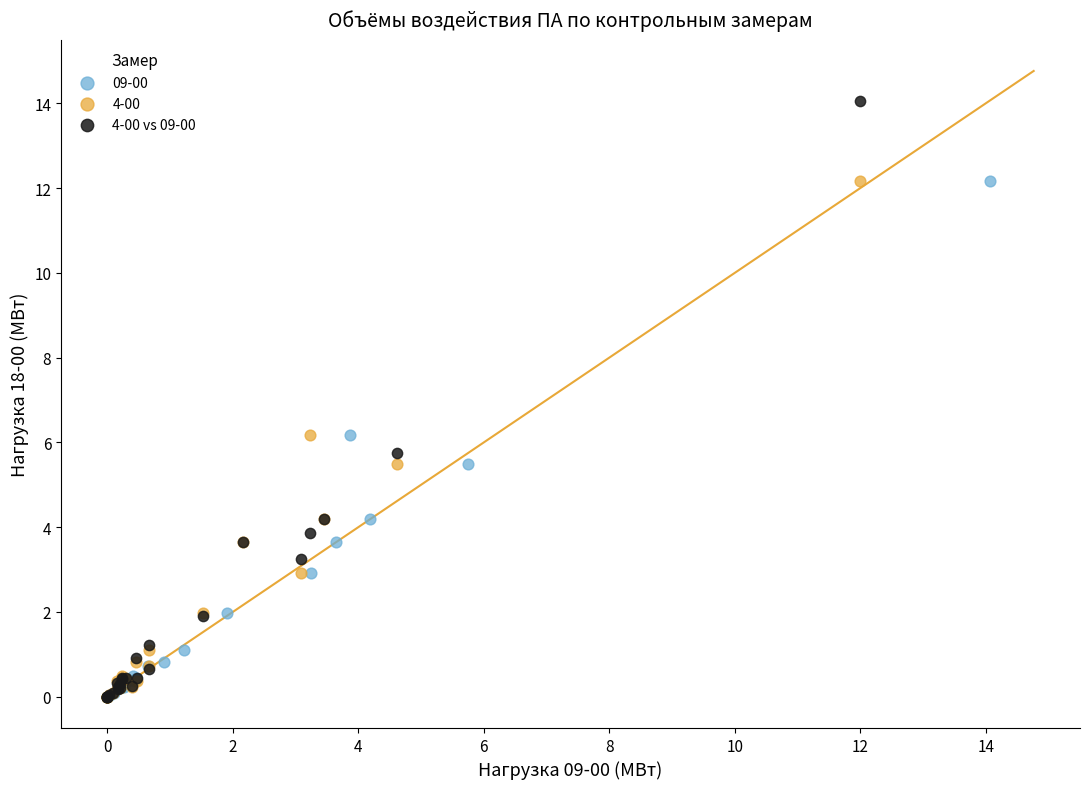

Which series has the widest spread of Y values?

4-00 vs 09-00